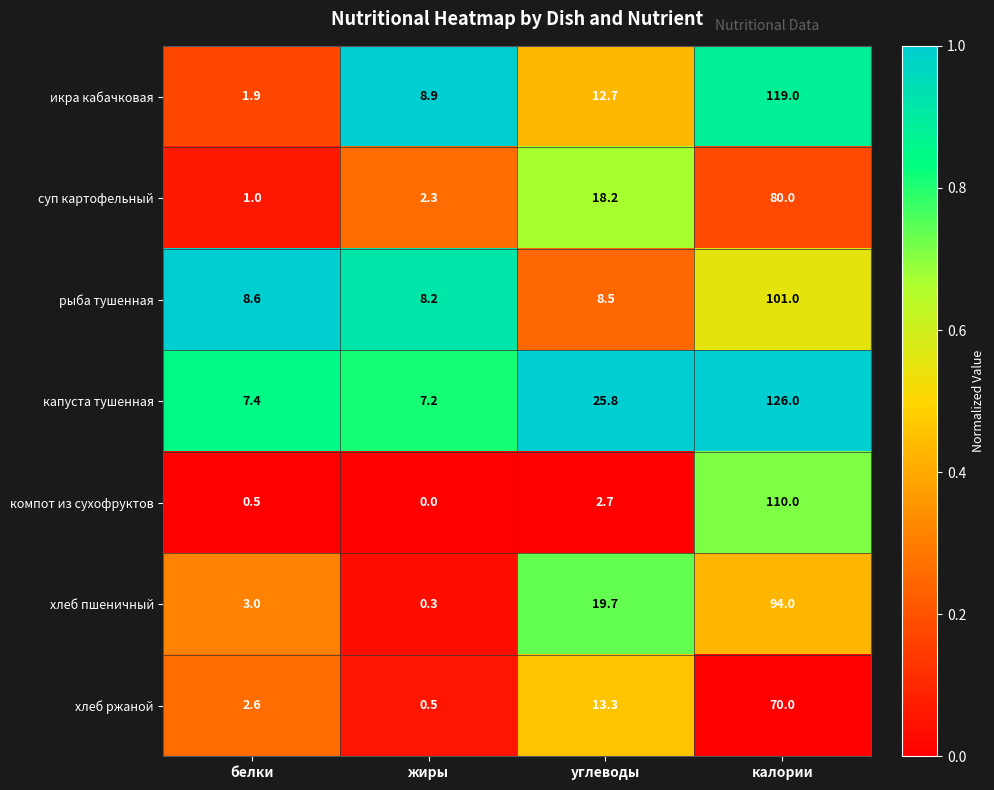

What is the difference between the maximum and minimum values in the компот из сухофруктов series?

110.0